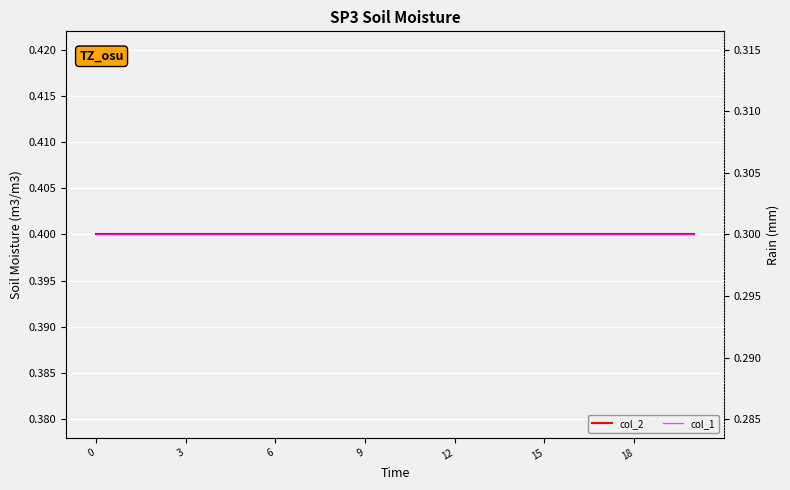

What is the value of the col_2 point at the 12th from the left?

0.4